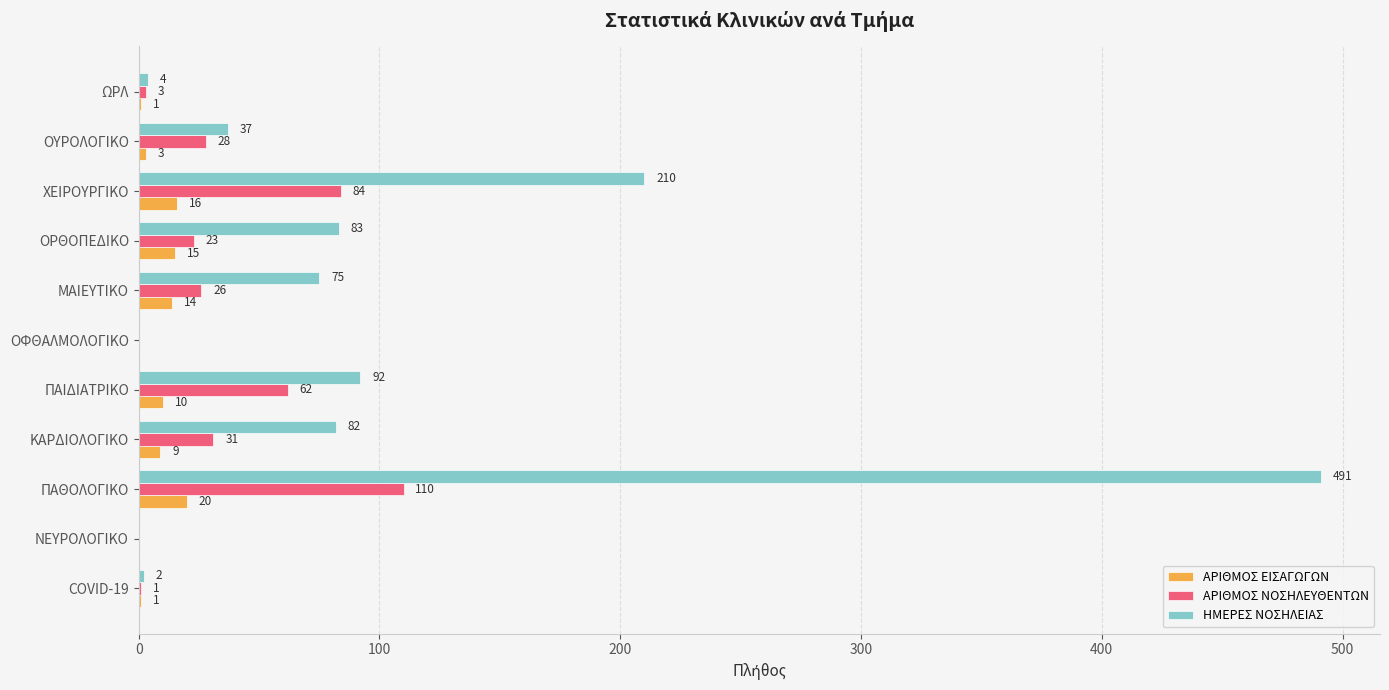

What is the average value of the ΑΡΙΘΜΟΣ ΝΟΣΗΛΕΥΘΕΝΤΩΝ series?

33